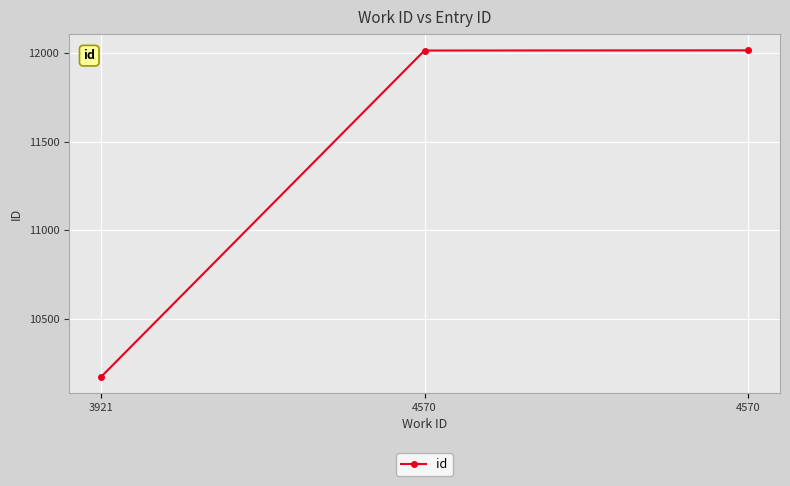

What is the value of the 2nd point from the left?

12013